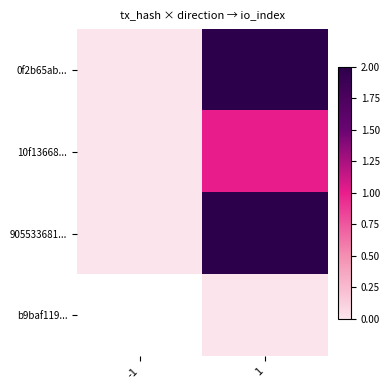

What is the difference between the maximum and minimum values in the 10f13668... series?

1.0